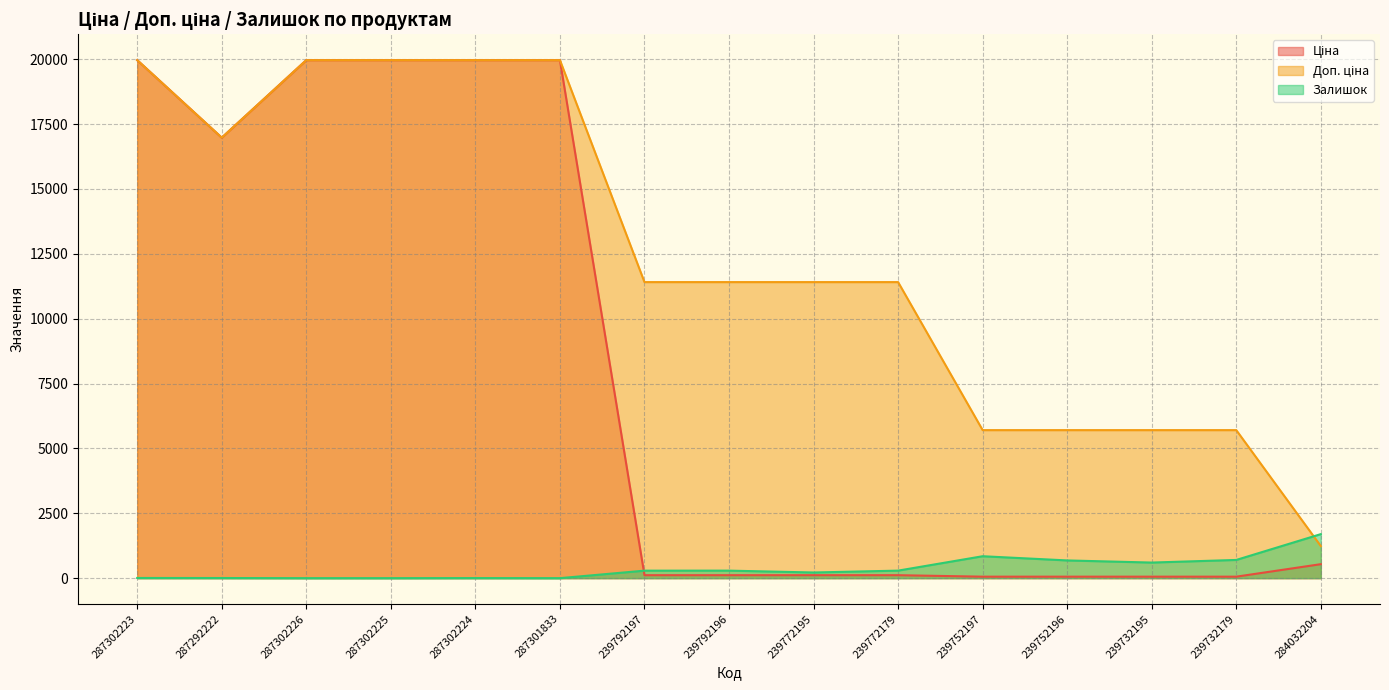

What is the label of the 8th point from the right?

239792196